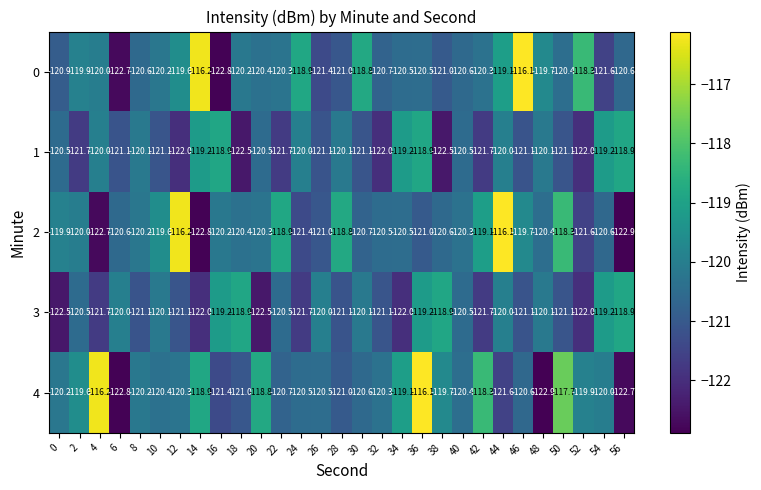

Rank the series by their maximum value, from lowest to highest.

1, 3, 0, 2, 4